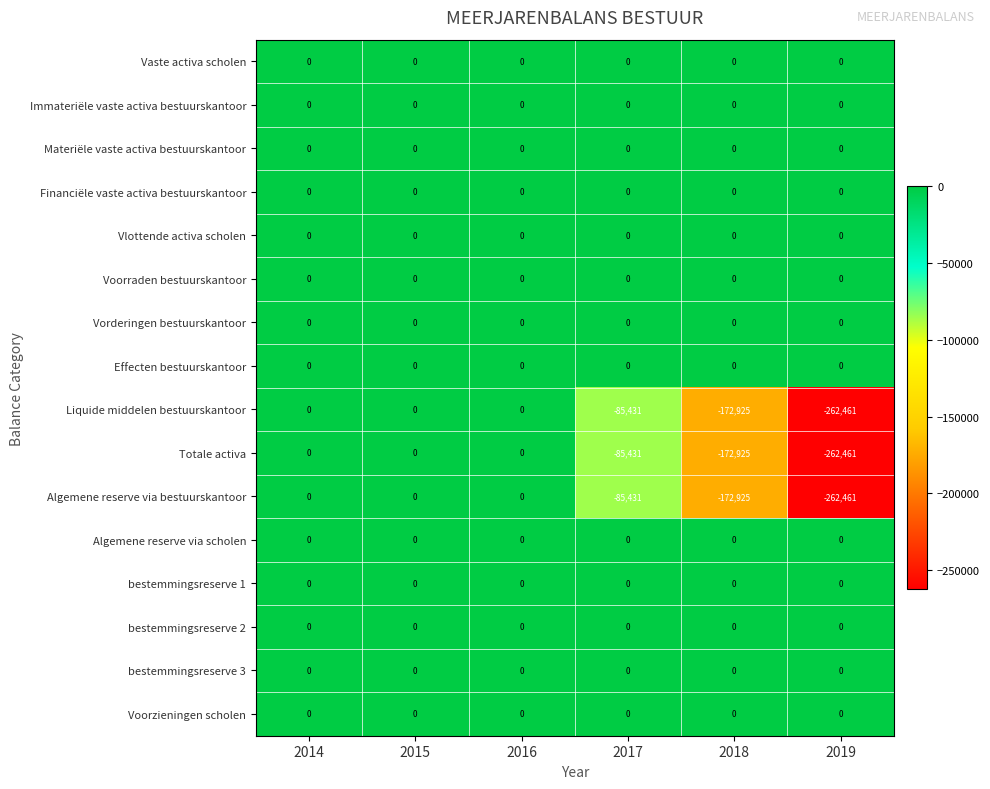

What is the total value across all series at 2019?

-787383